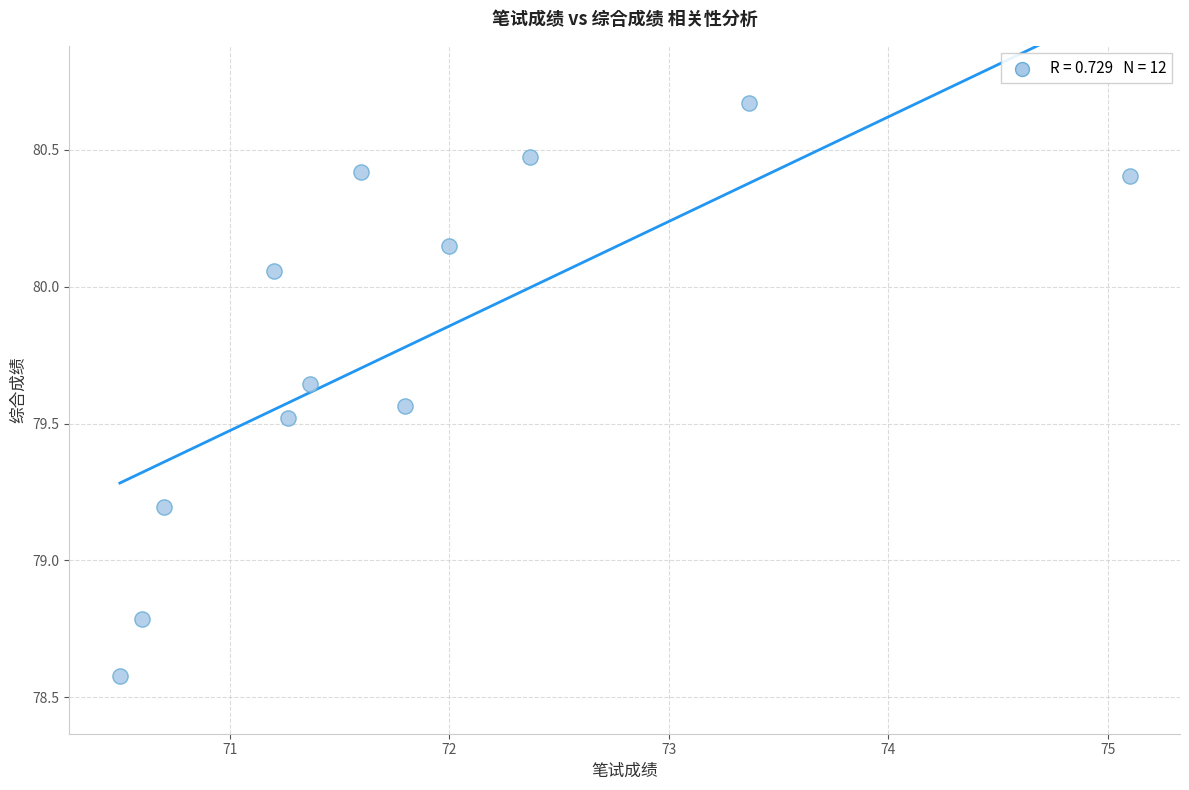

What is the range of X values (max minus min)?

4.6